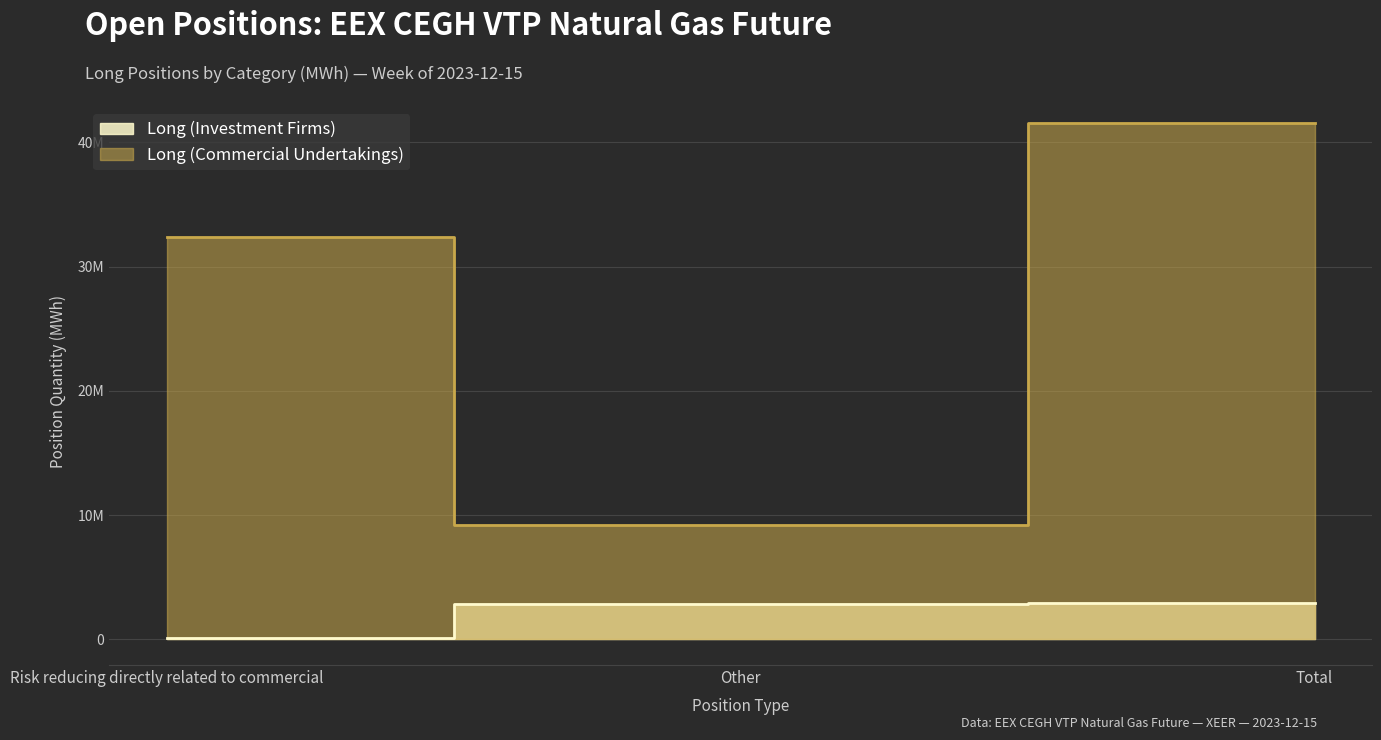

At which label is Long (Commercial Undertakings) closest to 25378493?

Risk reducing directly related to commercial